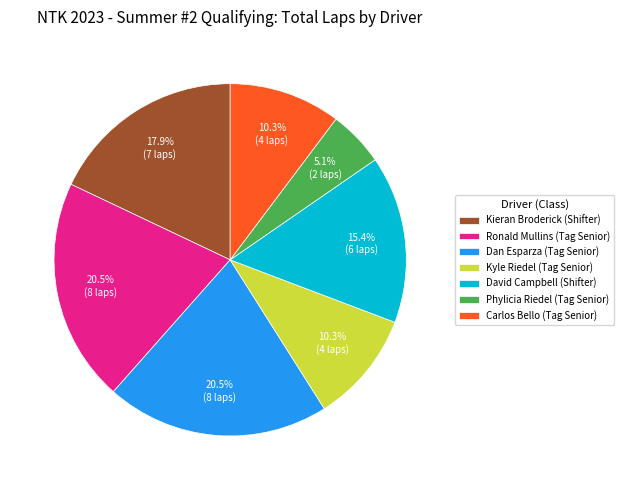

Approximately how many times larger is the value at Ronald Mullins (Tag Senior) compared to Dan Esparza (Tag Senior)?

1.0